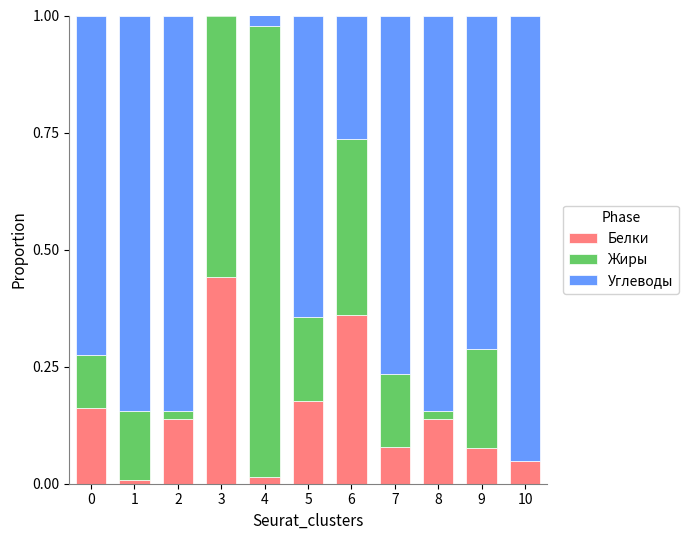

What is the sum of all Белки values?

1.6